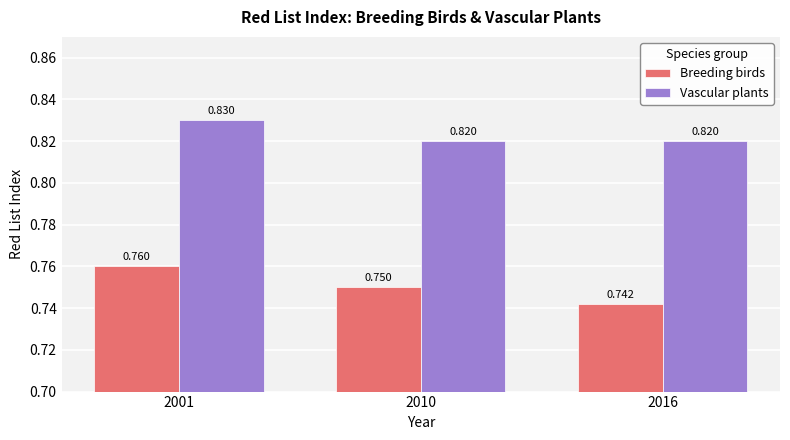

At which label is Breeding birds closest to 0?

2016